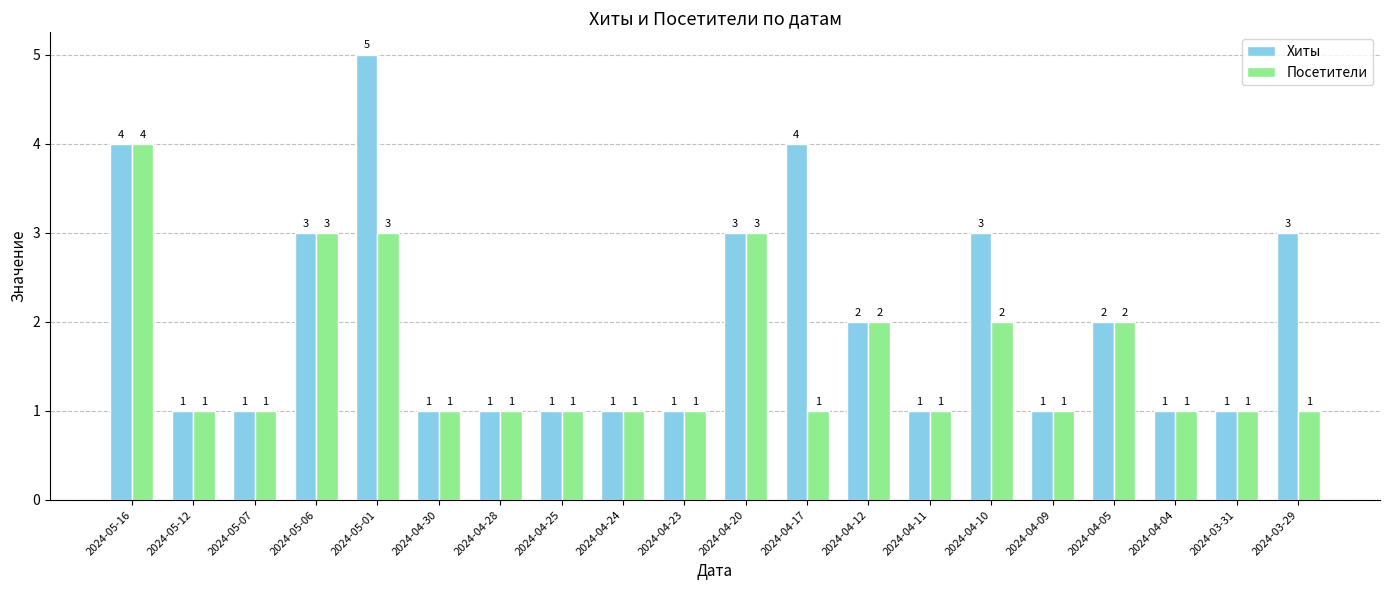

Which category has the highest value across all series?

2024-05-01